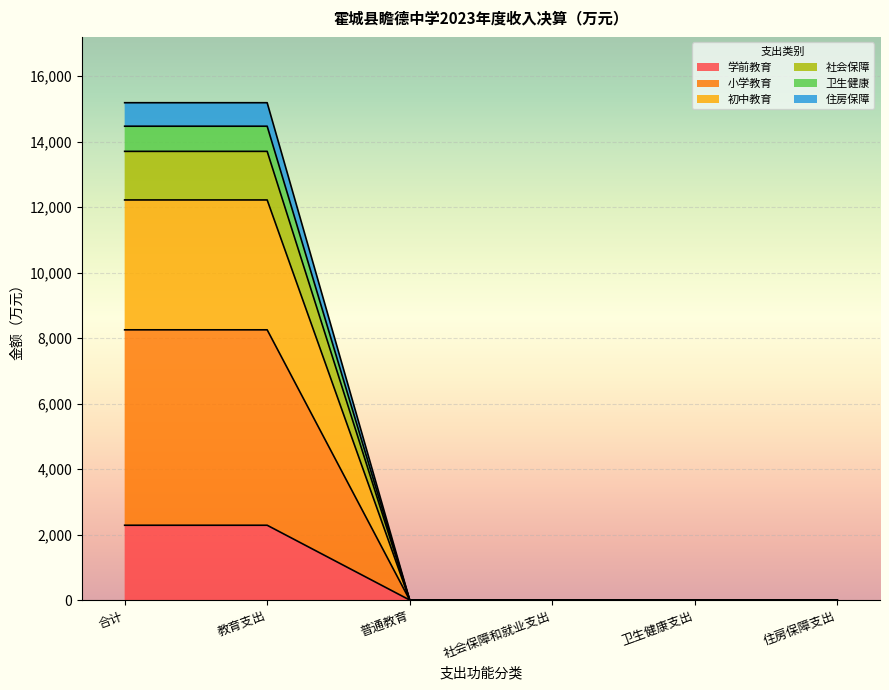

True or false: 学前教育 has a value of 2284.1 at 教育支出.

True